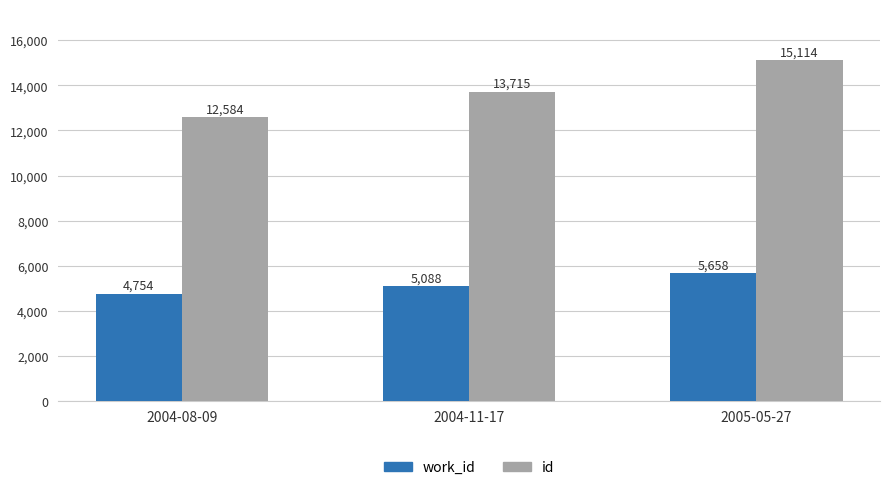

Which series has the largest range (max minus min)?

id